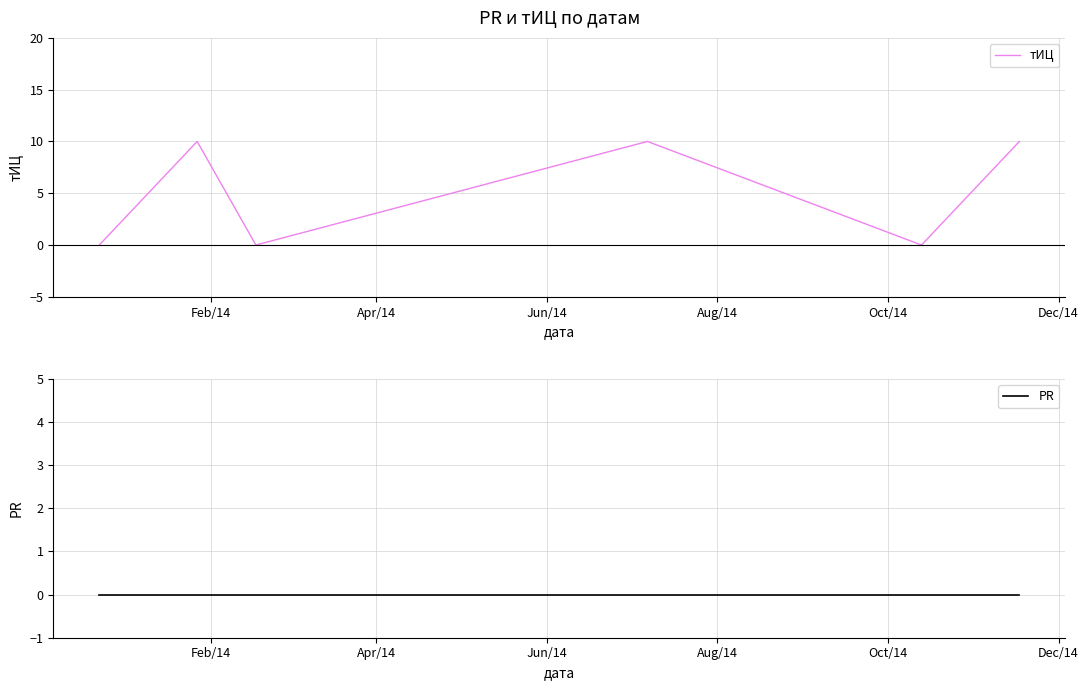

Which series has the largest total across all categories?

тИЦ